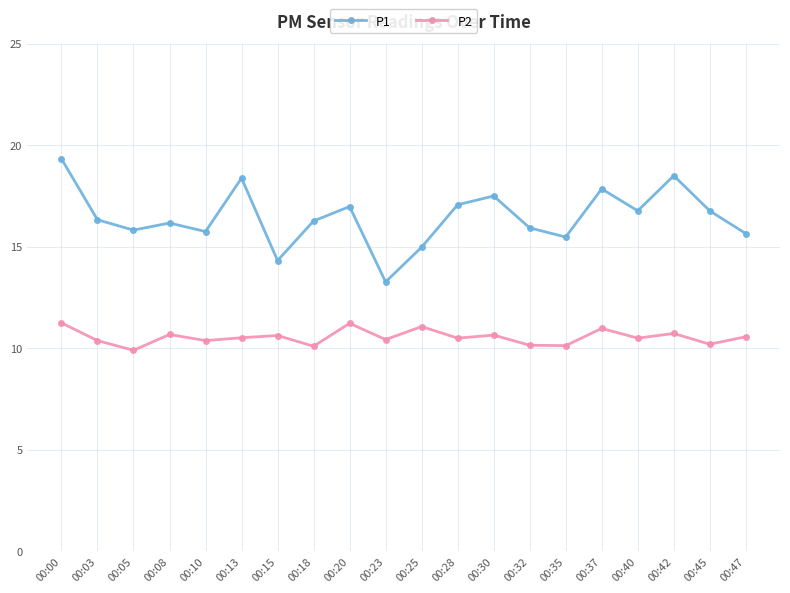

The value of P2 at 00:18 is 16.6. True or false?

False